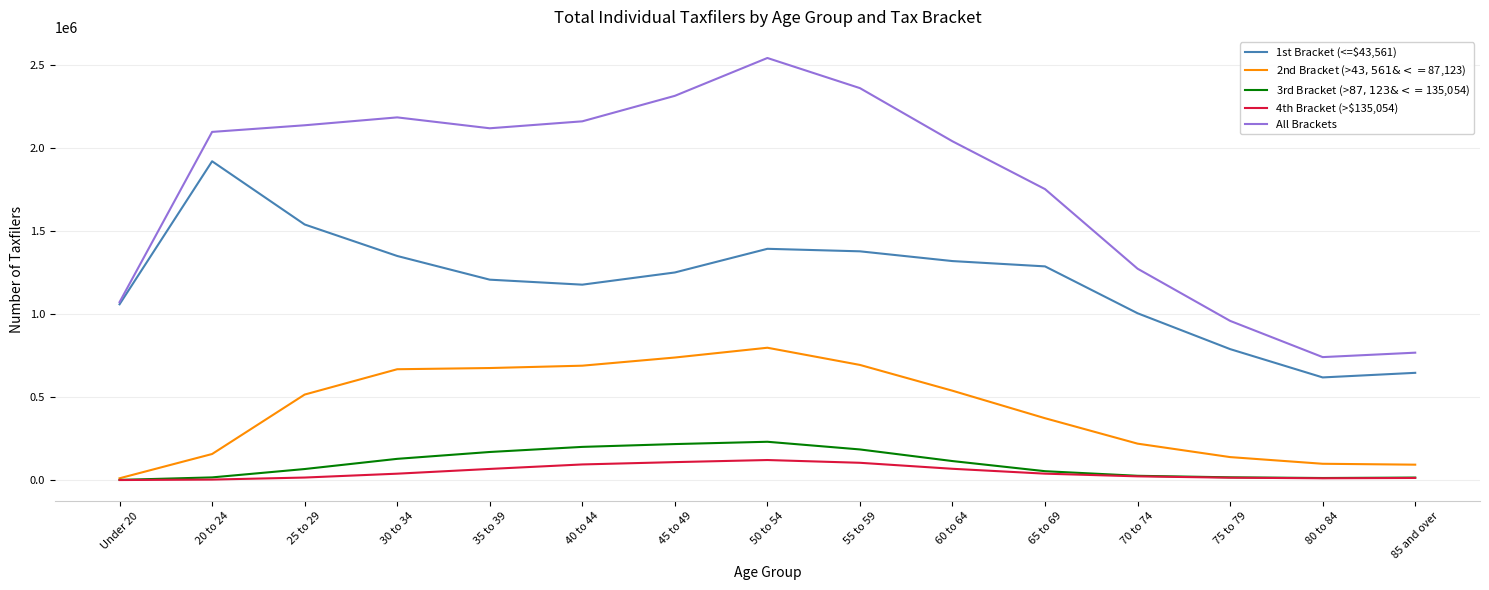

At which category is the sum across all series the highest?

50 to 54